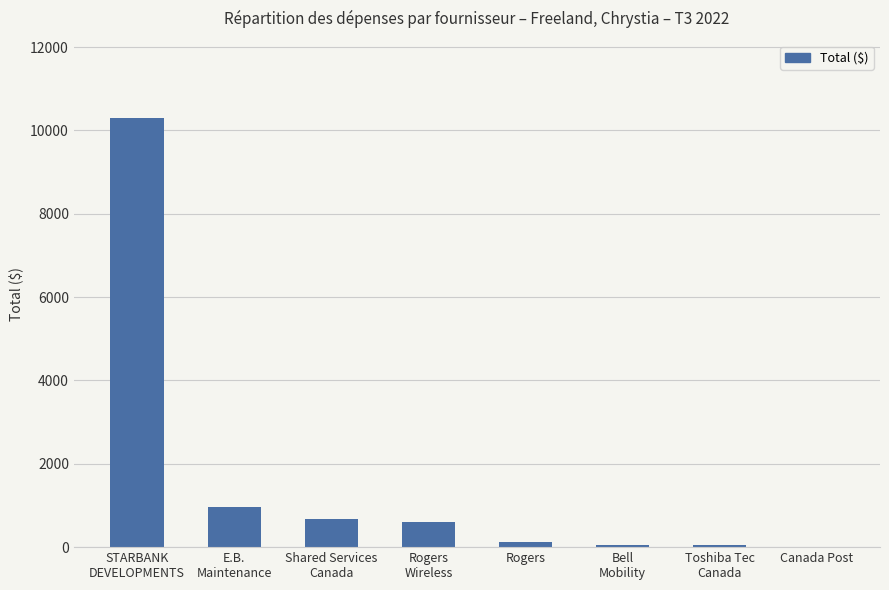

Where does the data first go above 597?

STARBANK
DEVELOPMENTS